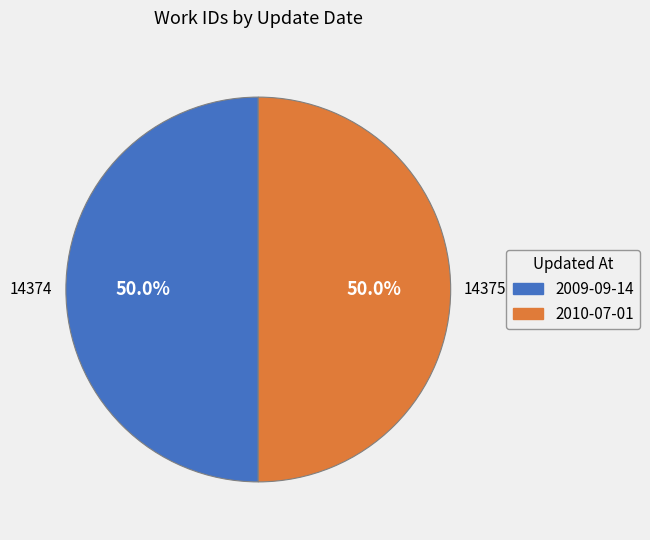

Approximately how many times larger is the value at 2009-09-14 compared to 2010-07-01?

1.0